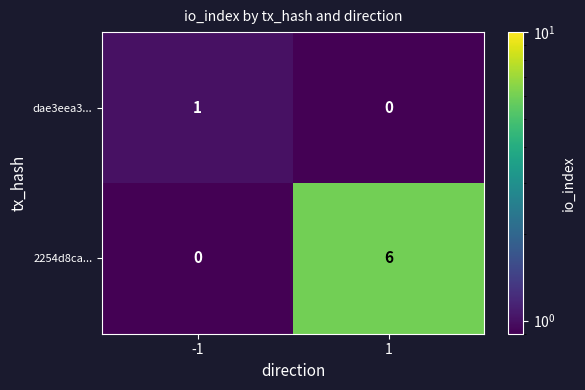

List the series in order of their peak value, highest first.

2254d8ca..., dae3eea3...